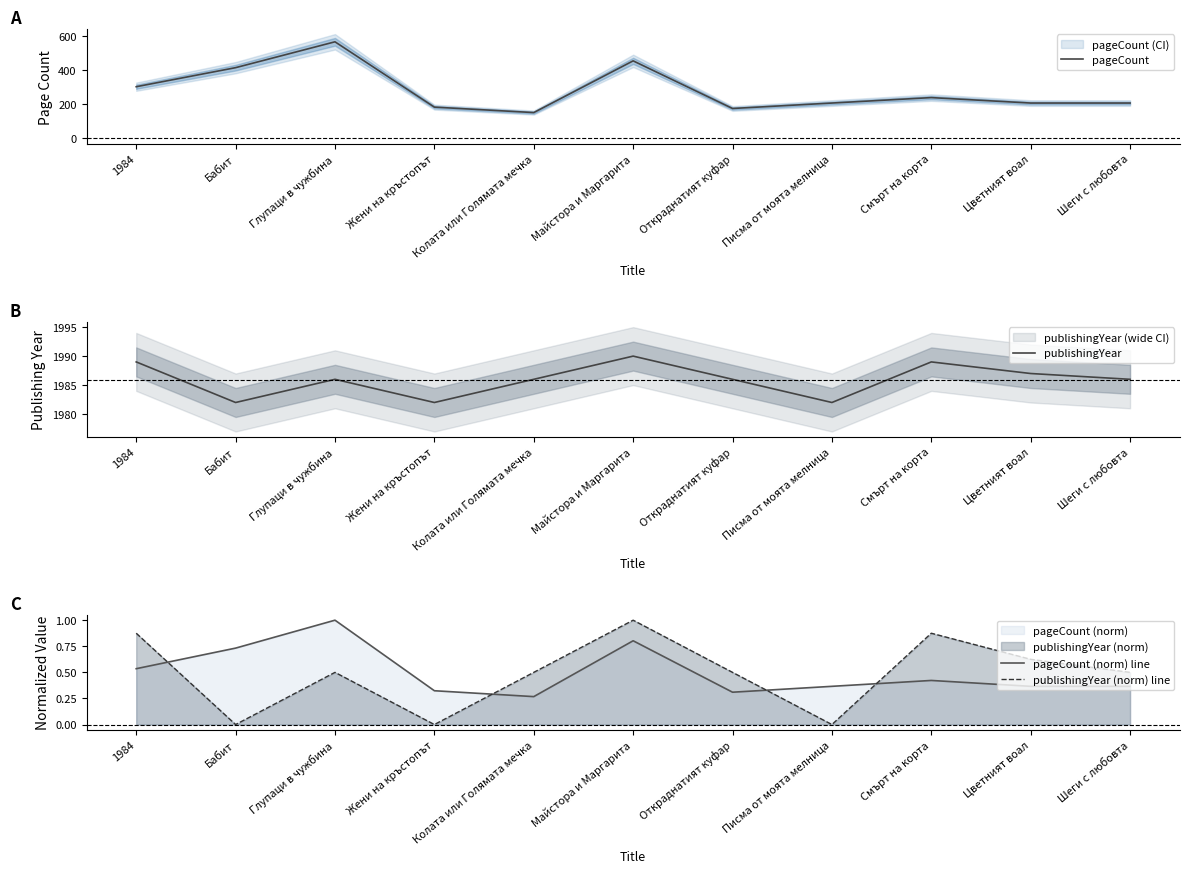

What is the greatest value displayed?

1990.0